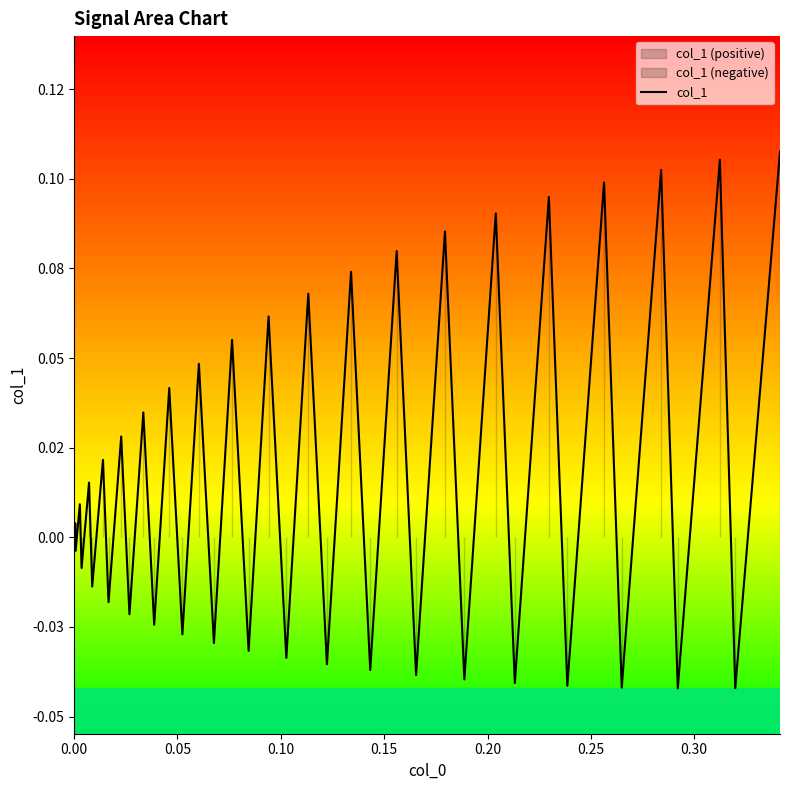

What is the difference between the maximum and second lowest values?

0.1